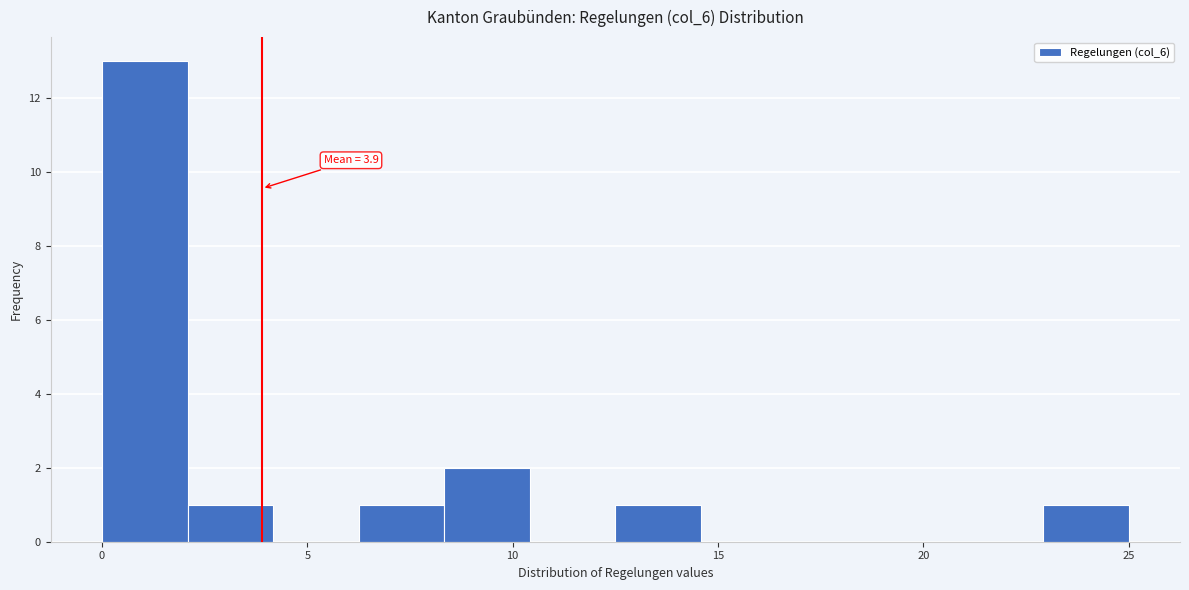

Over which range of the x-axis is the bar tallest?

0.0 to 2.0